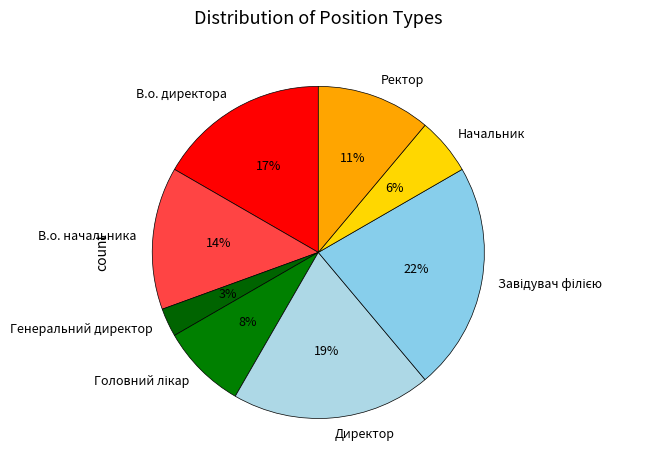

To the nearest percent, what is the difference between the largest and smallest slice percentages?

19%